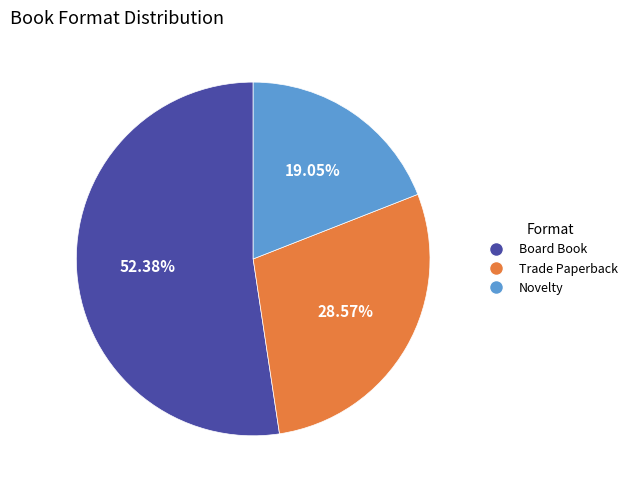

To the nearest percent, what portion does Novelty represent?

19%